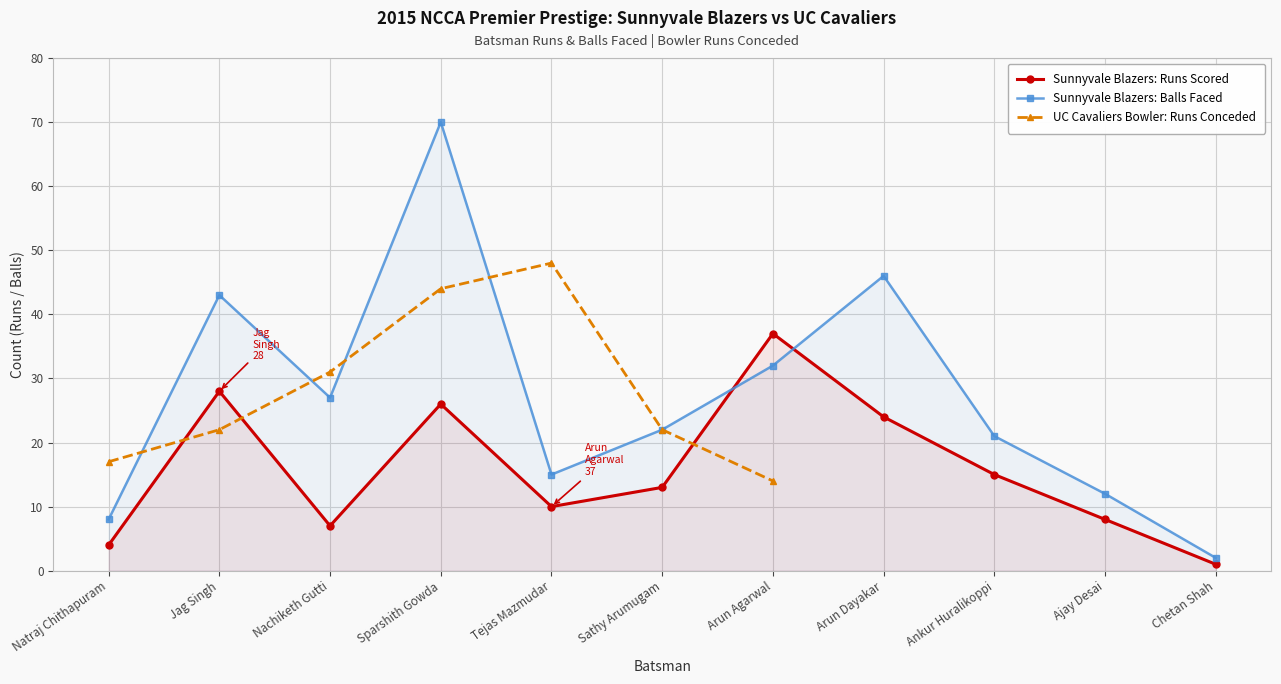

Which label corresponds to the smallest value in the chart?

Chetan Shah